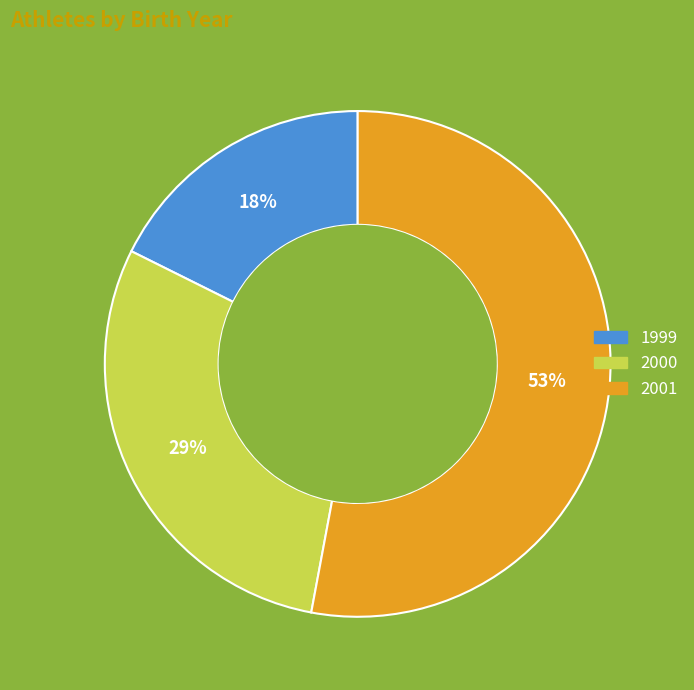

Approximately how many times larger is the value at 2001 compared to 2000?

1.8